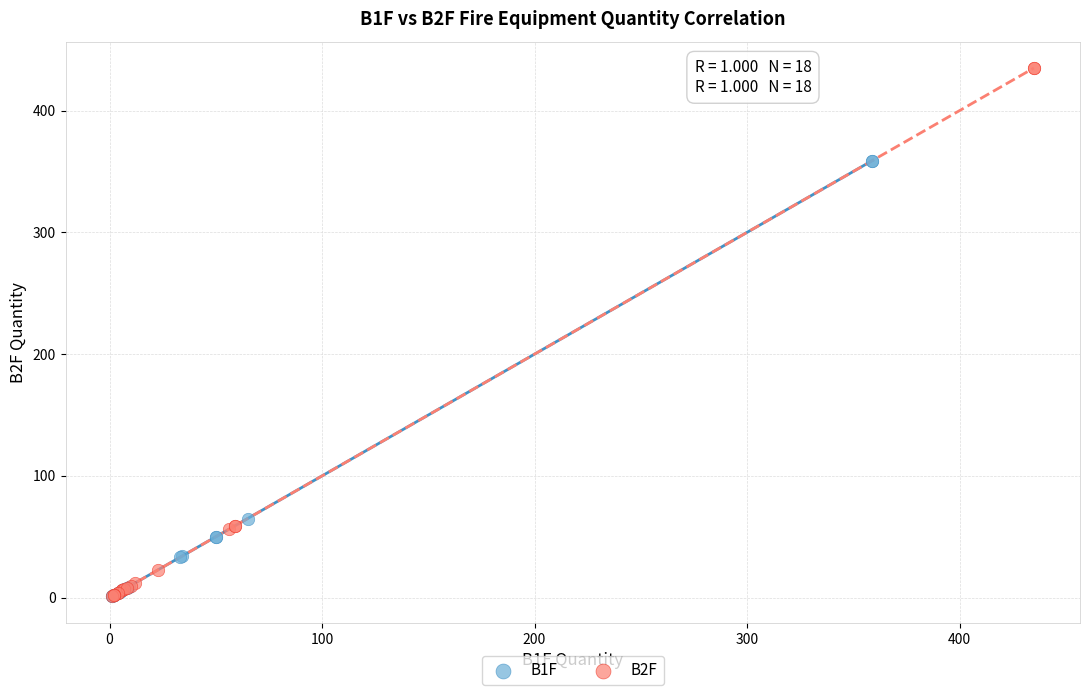

Which series has the widest spread of Y values?

B2F